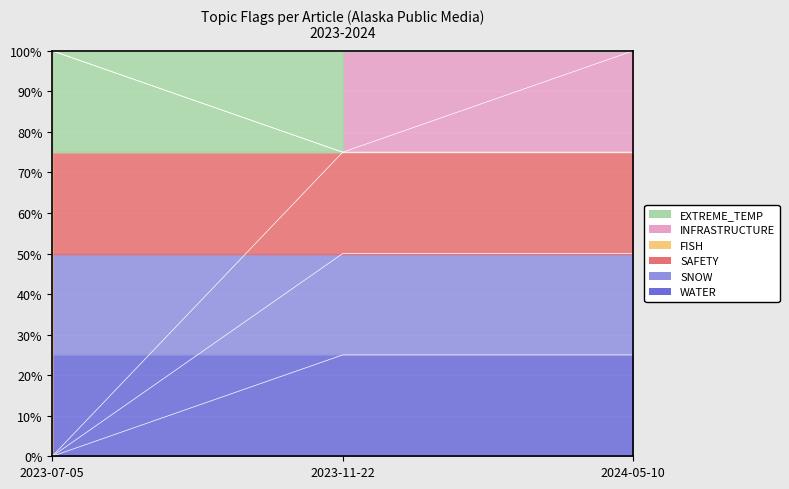

Count the SAFETY values in the range 0 to 25.

3